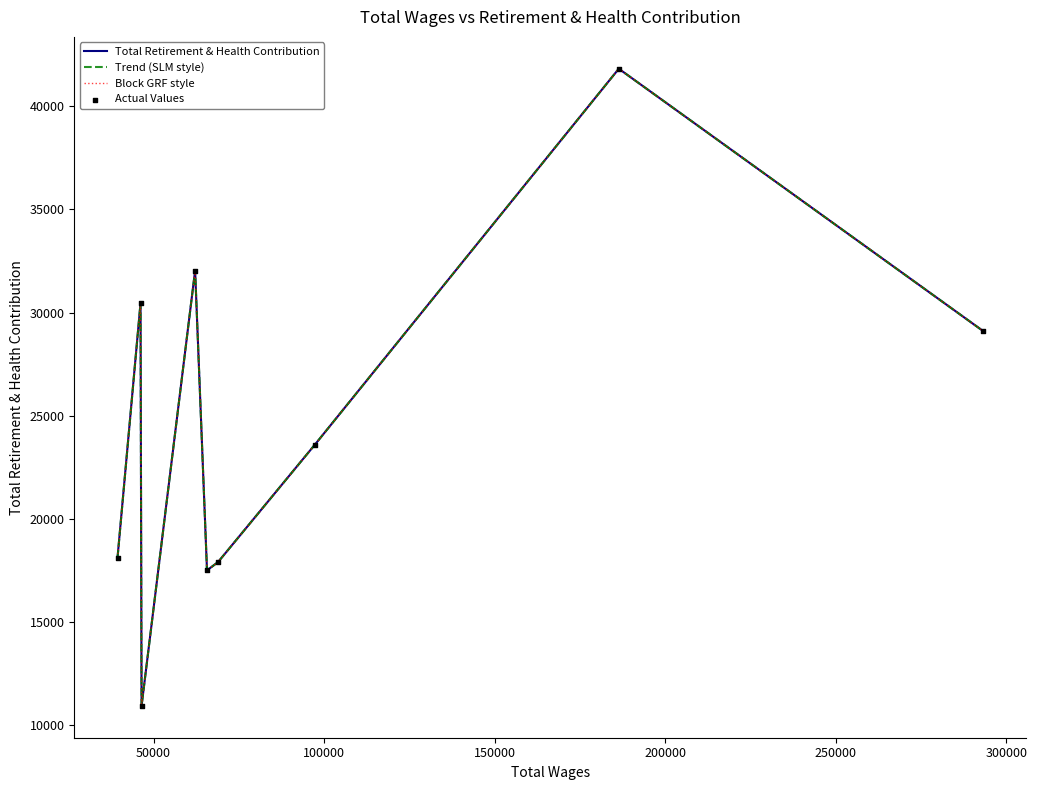

Does the chart have visible grid lines?

No